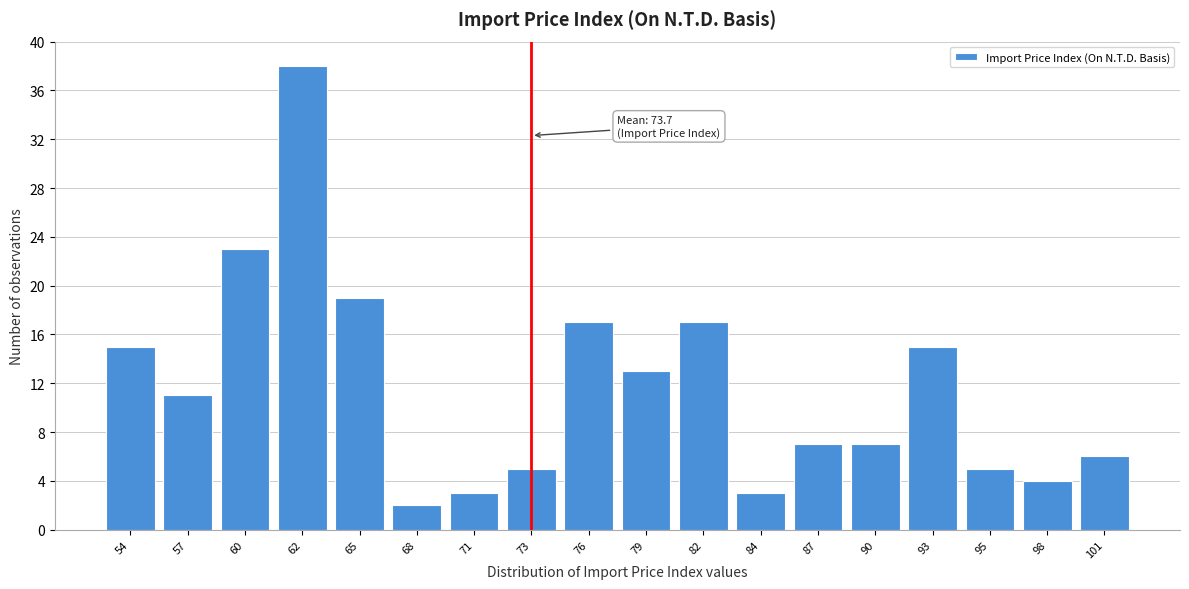

Reading left to right, extract all data points from this chart.

15	11	23	38	19	2	3	5	17	13	17	3	7	7	15	5	4	6